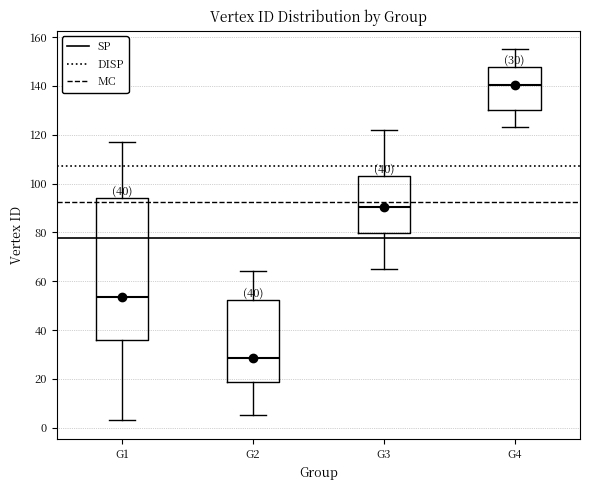

Which box is the tallest, from its lower edge to its upper edge?

G1